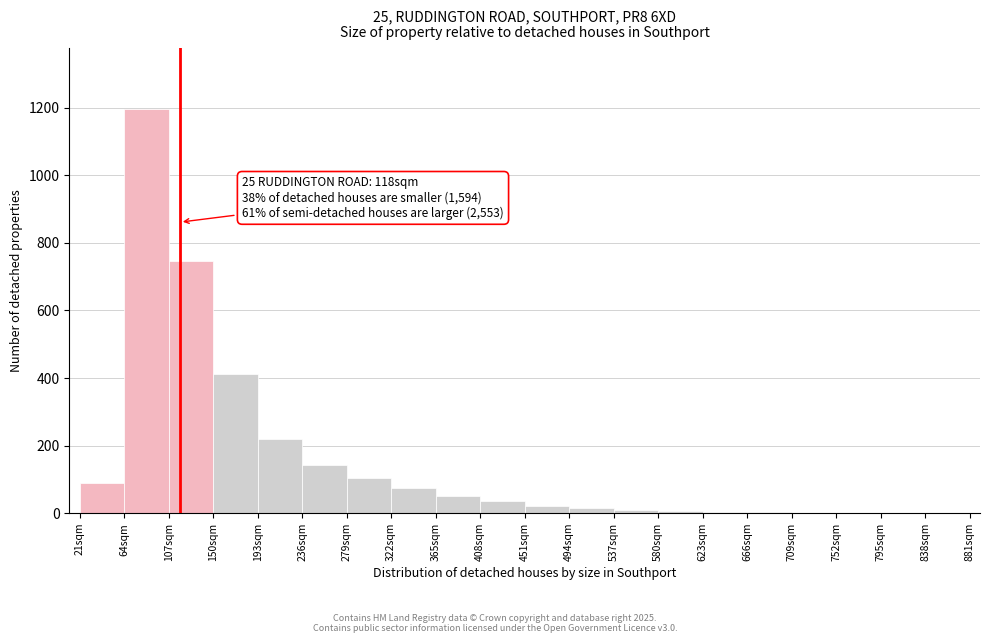

Which range on the x-axis has the tallest bar?

64 to 107